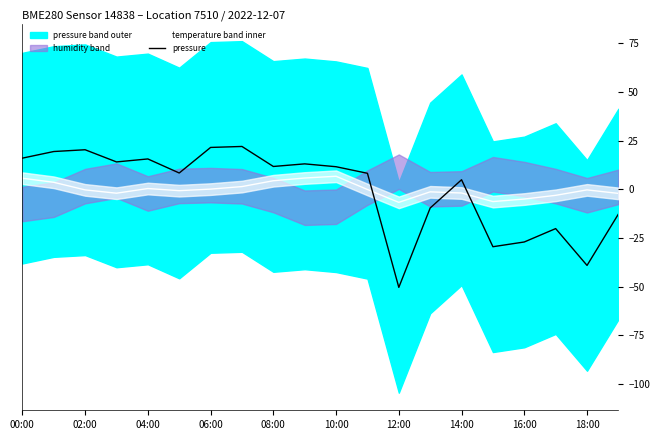

In temperature, how many points are lower than both neighbors (excluding endpoints)?

4